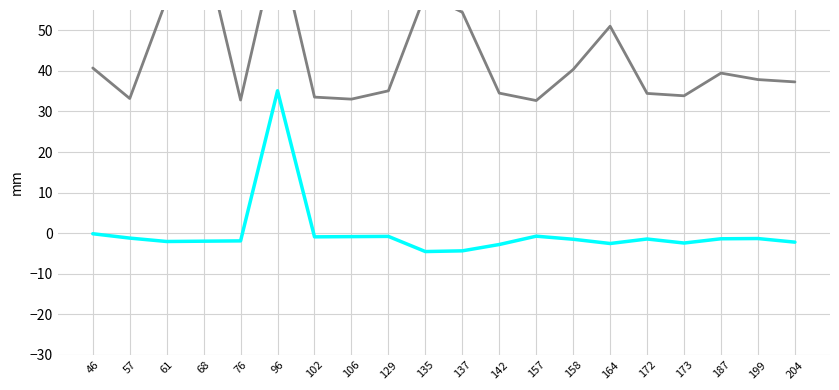

What is the maximum value shown in the chart?

72.3